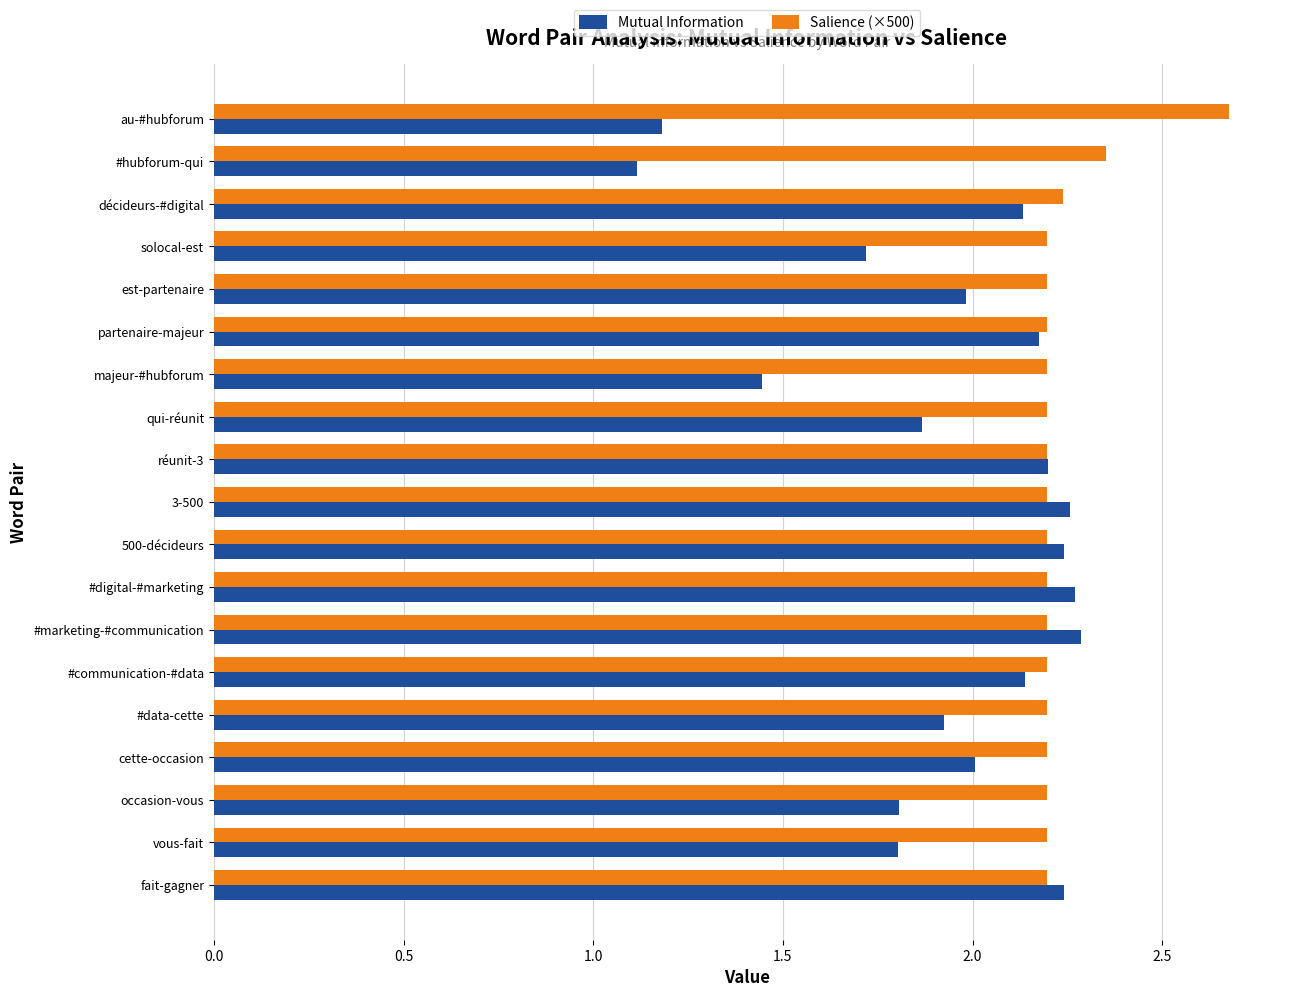

At qui-réunit, list the series in order from largest to smallest.

Salience (×500), Mutual Information